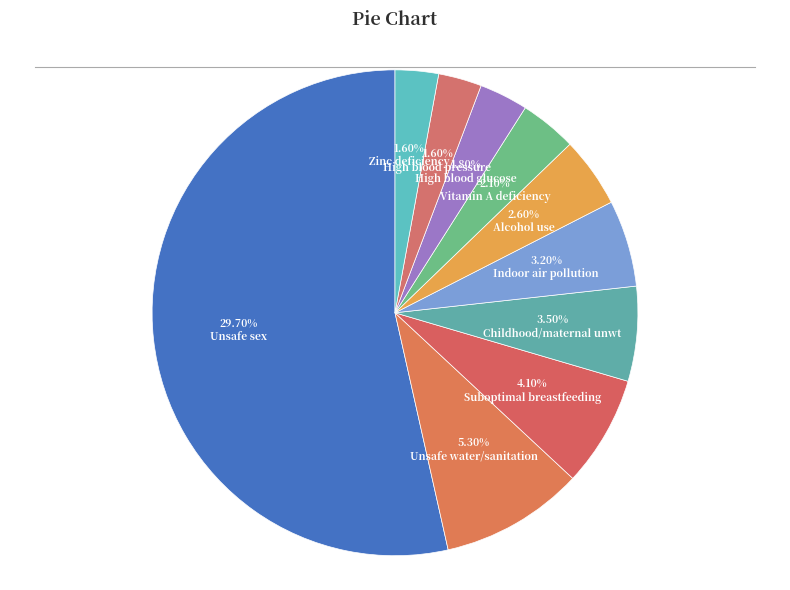

To the nearest percent, what is the difference between the Childhood/maternal unwt and Unsafe sex slice percentages?

47%